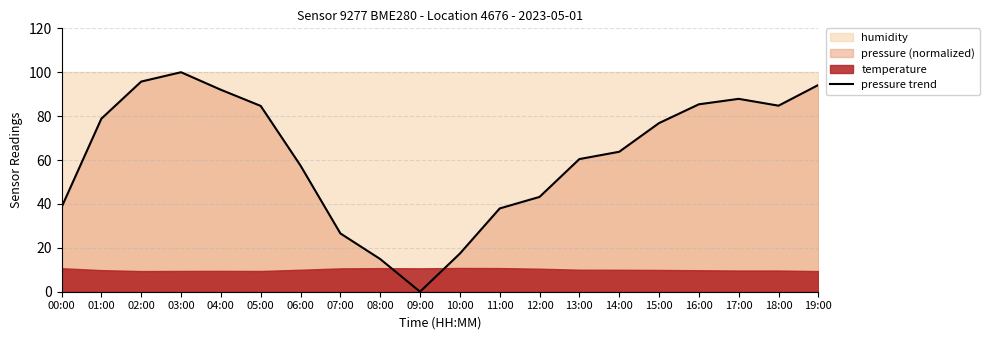

Does the chart display data point markers on the line(s)?

No